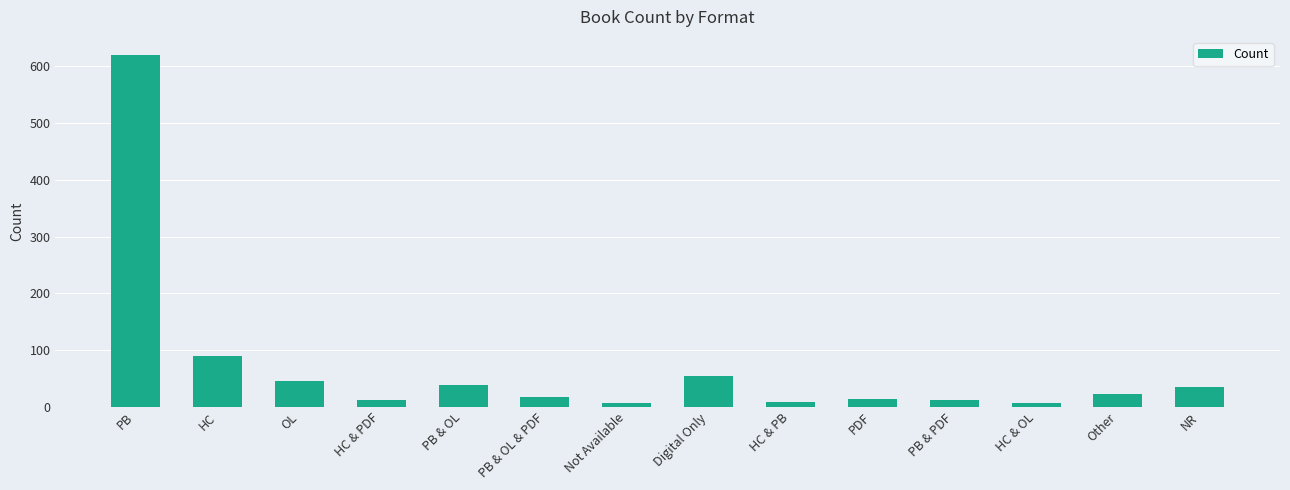

What is the label of the 3rd bar from the right?

HC & OL